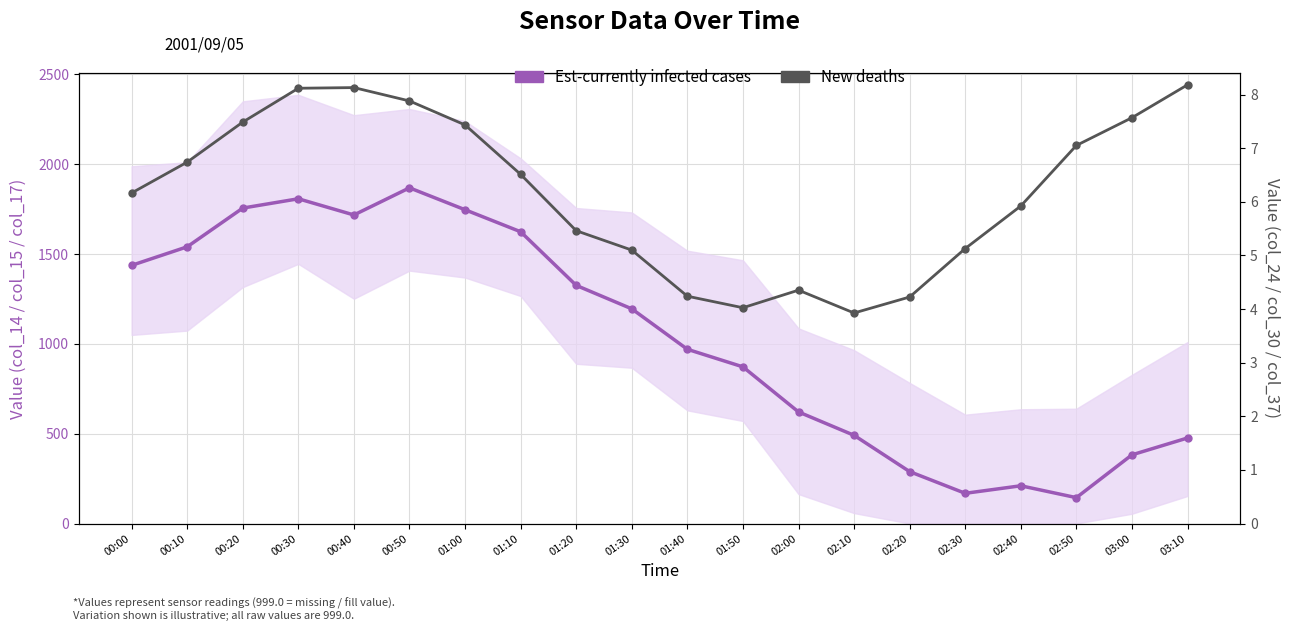

Reading left to right, extract all data points from this chart.

Est-currently infected cases: 1437.3	1540.5	1756.2	1807.9	1717.8	1868.9	1746.9	1624.3	1325.7	1195.2	970.0	872.1	621.2	491.0	288.9	168.2	210.1	144.0	382.3	476.1
New deaths: 6.2	6.7	7.5	8.1	8.1	7.9	7.4	6.5	5.5	5.1	4.2	4.0	4.4	3.9	4.2	5.1	5.9	7.1	7.6	8.2